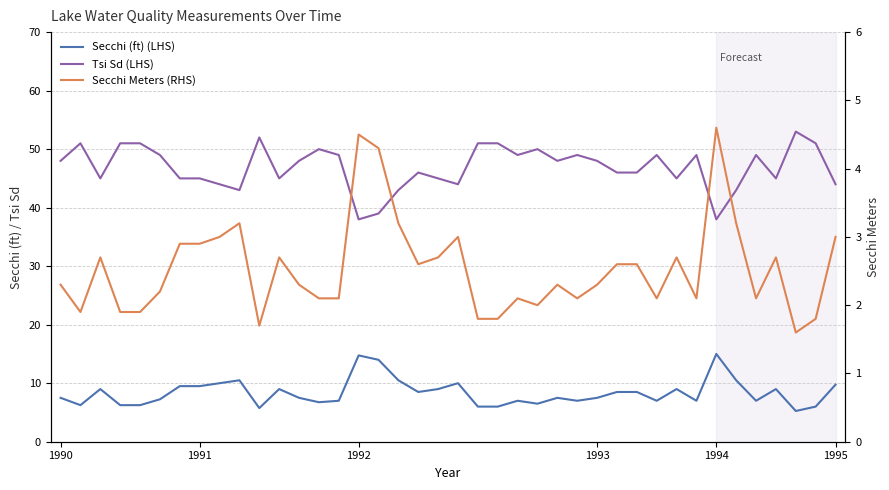

How many categories are shown in the chart?

40